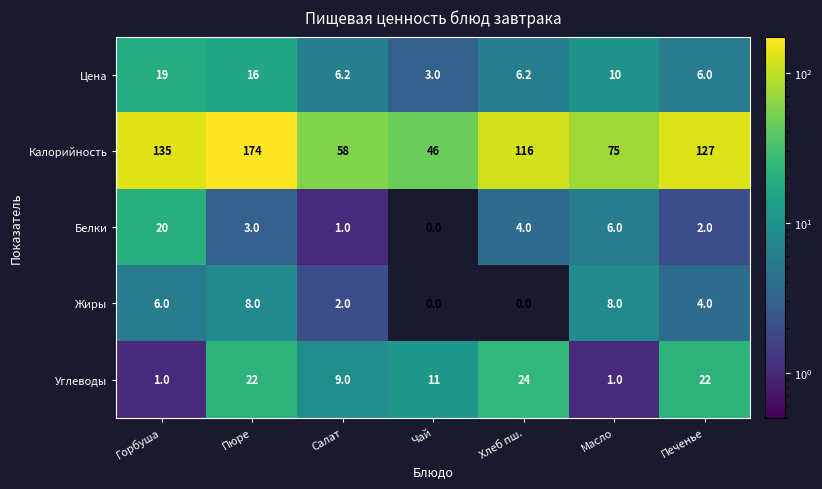

Which series has the largest range (max minus min)?

Калорийность